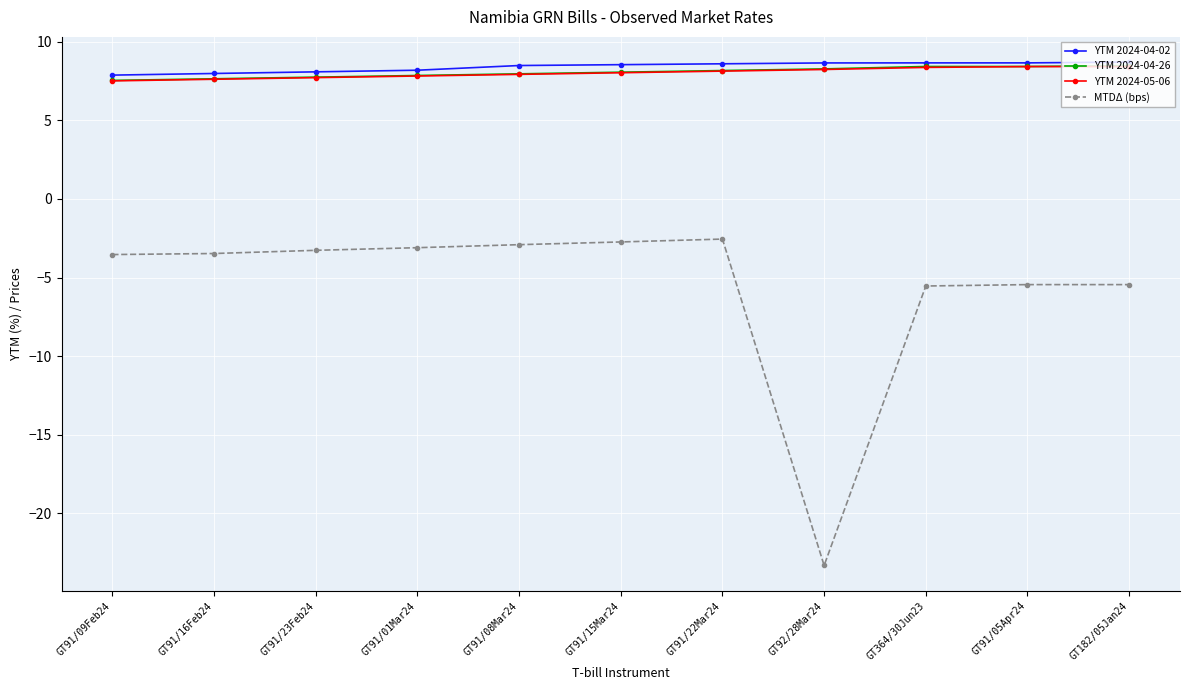

What is the approximate value of YTM 2024-04-02 at GT91/15Mar24?

8.5